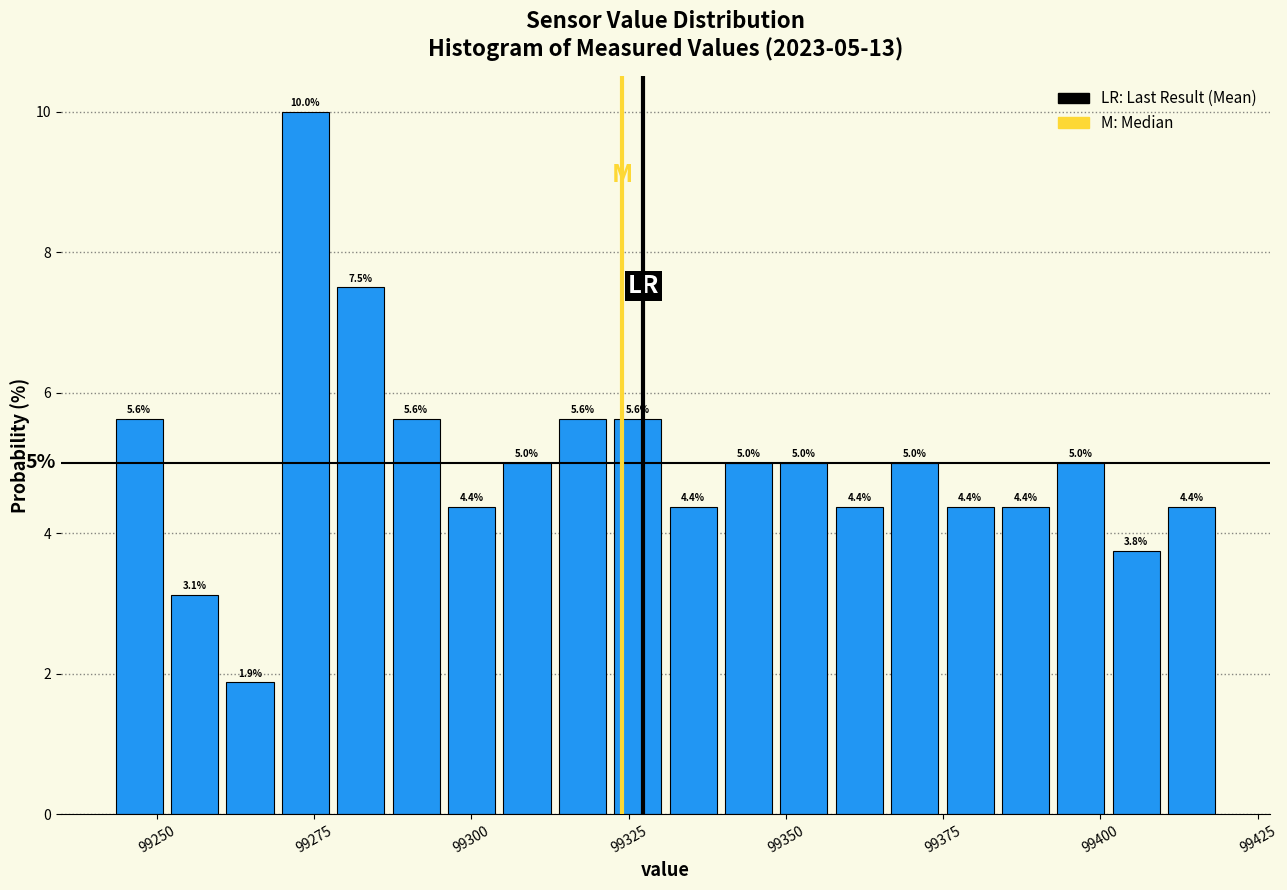

Read against the x-axis, roughly where is the centre of the tallest bar?

99275